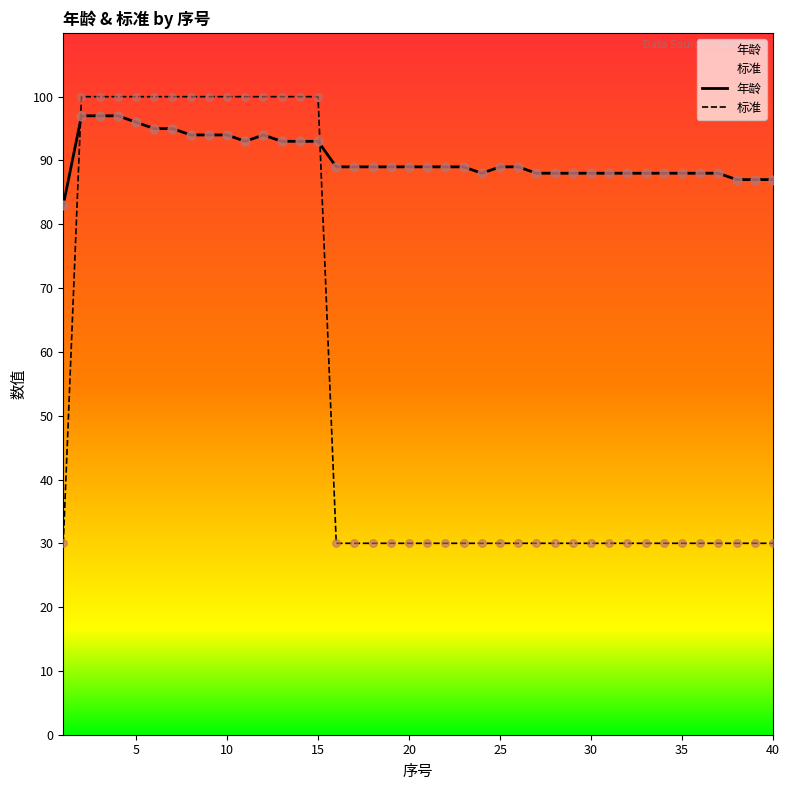

At how many categories does at least one series exceed 68?

40